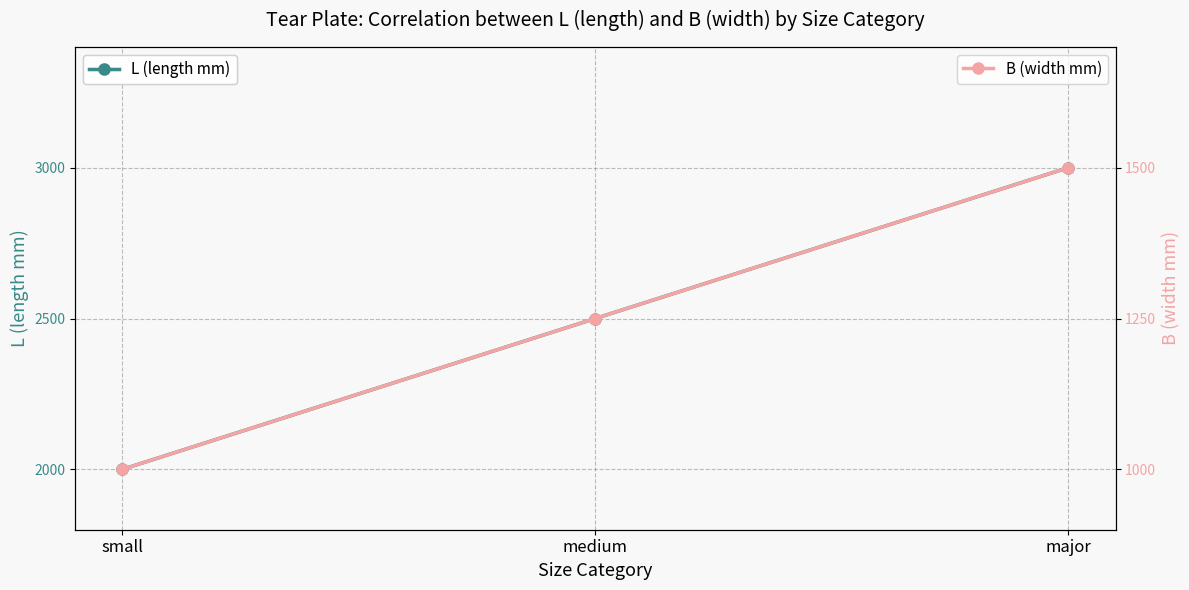

What is the maximum value for B (width mm)?

1500